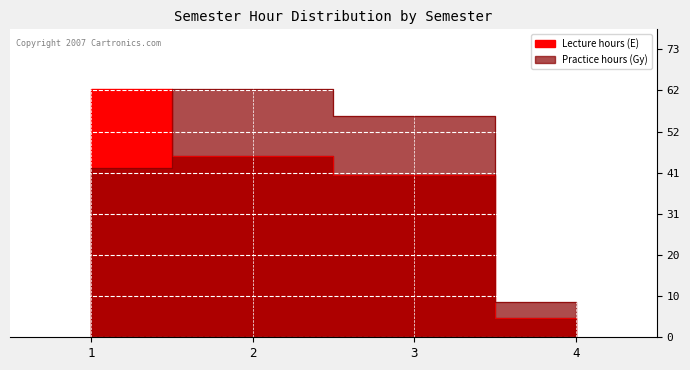

At which category is the sum across all series the highest?

2